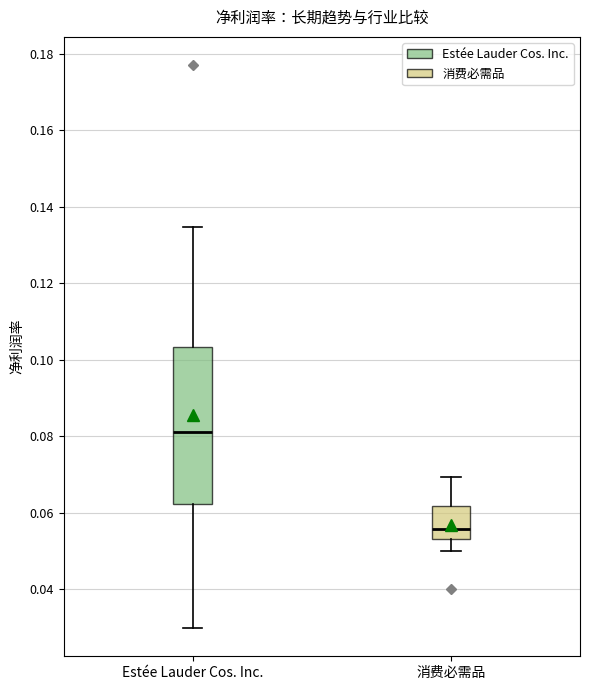

Reading left to right, transcribe this box plot: for each box, give where its median line is, the range the box spans, and where its two whiskers end, as read against the y-axis. The values are not printed on the chart, so give them approximately, as read against the axis.

Estée Lauder Cos. Inc.: median 0.082, box 0.062 to 0.104, whiskers 0.030 to 0.134
消费必需品: median 0.056, box 0.054 to 0.062, whiskers 0.050 to 0.070